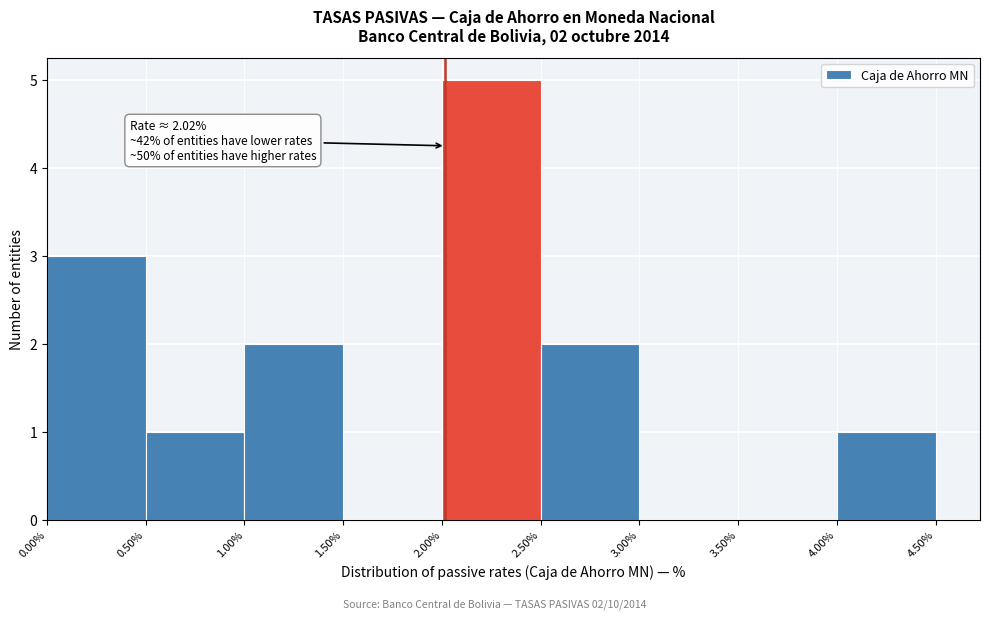

Which range on the x-axis has the tallest bar?

2.00% to 2.50%